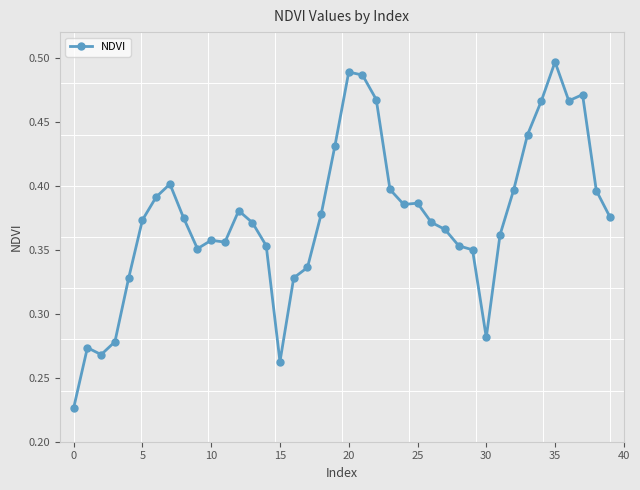

True or false: there are more than 2 points higher than both neighbors.

True